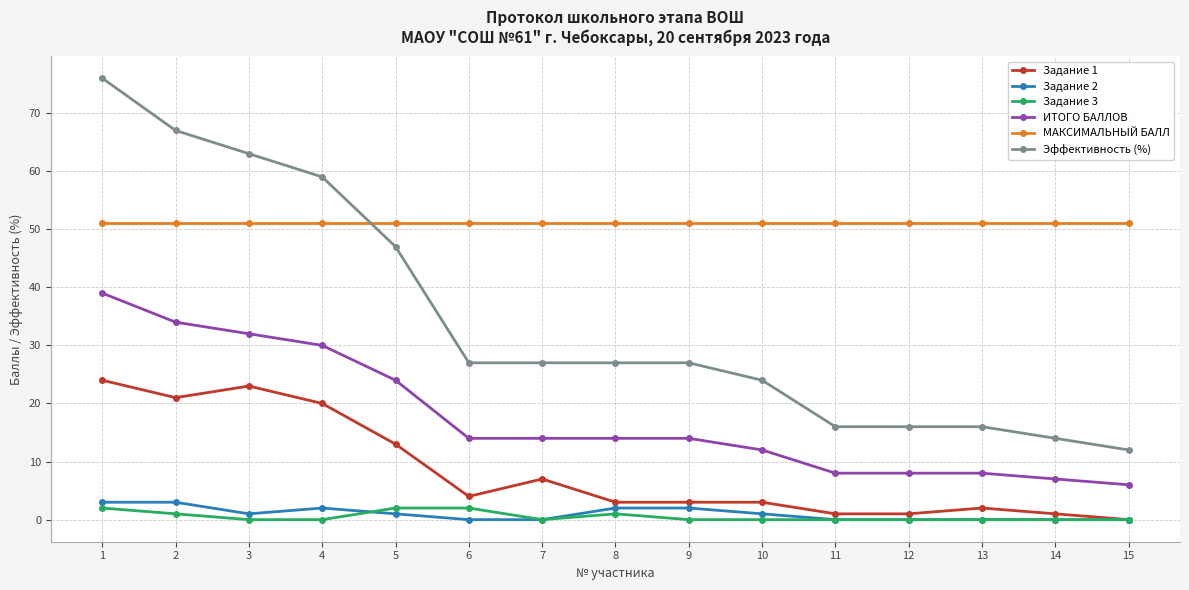

Is the value of Задание 2 at 14 greater than the value of Эффективность (%) at 15?

No